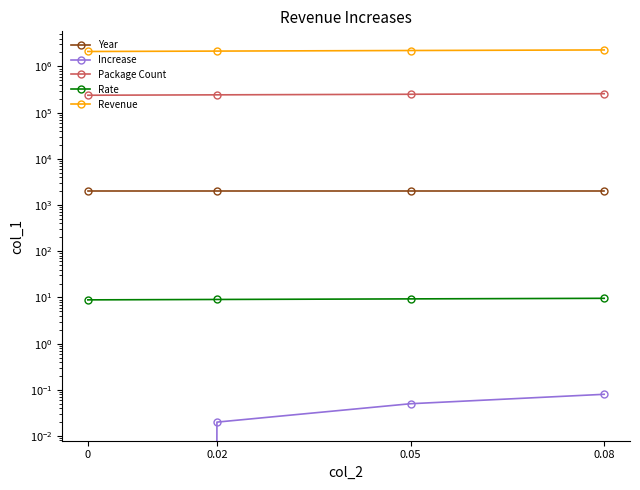

True or false: Revenue and Year intersect in this chart.

False